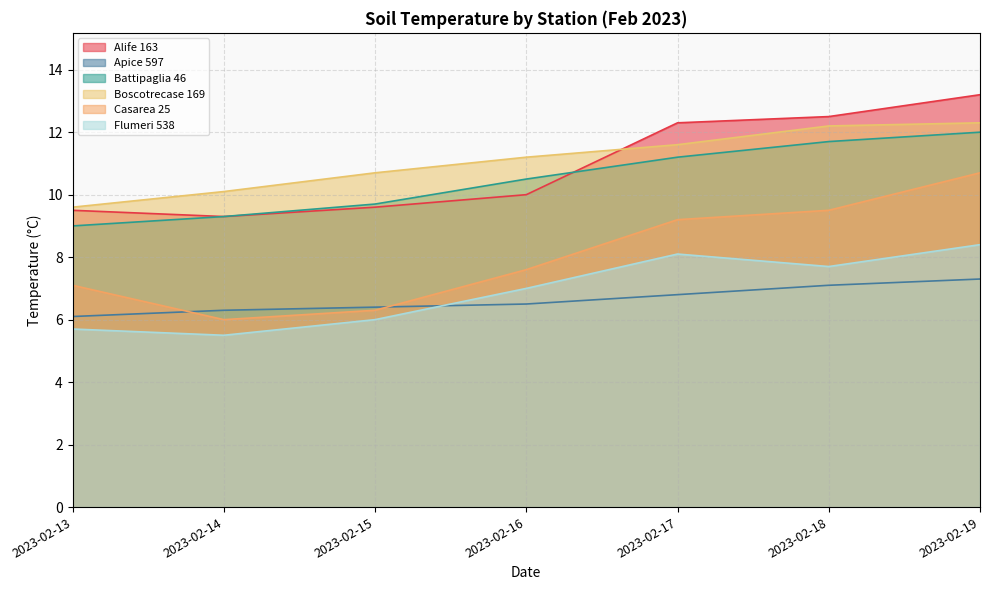

What is the approximate value of Casarea 25 at 2023-02-14?

6.0